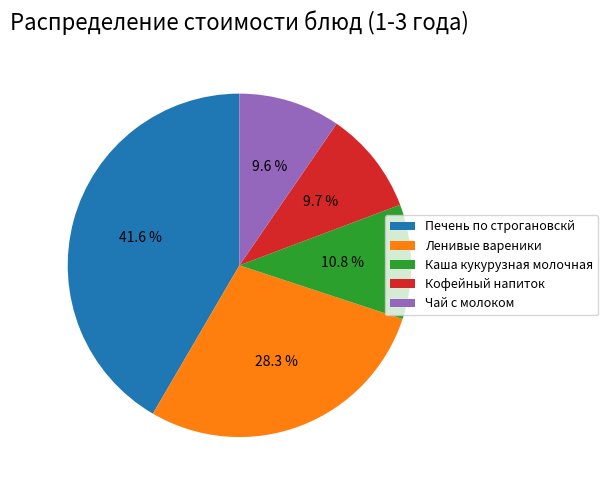

What is the total percentage of Каша кукурузная молочная and Чай с молоком?

20.4%